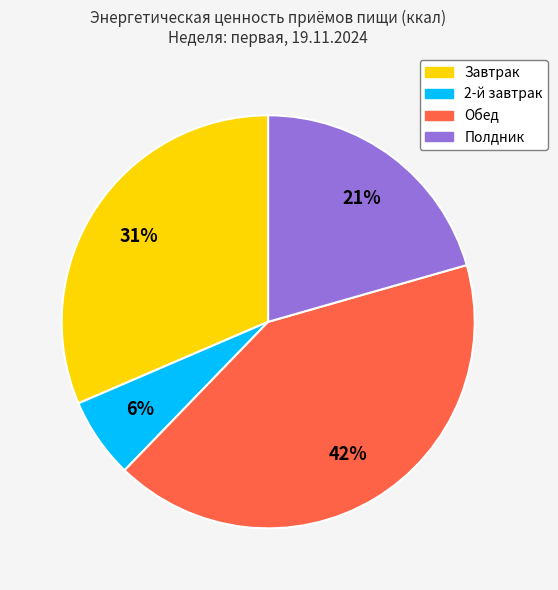

To the nearest percent, what is the combined percentage of Обед and Завтрак?

73%